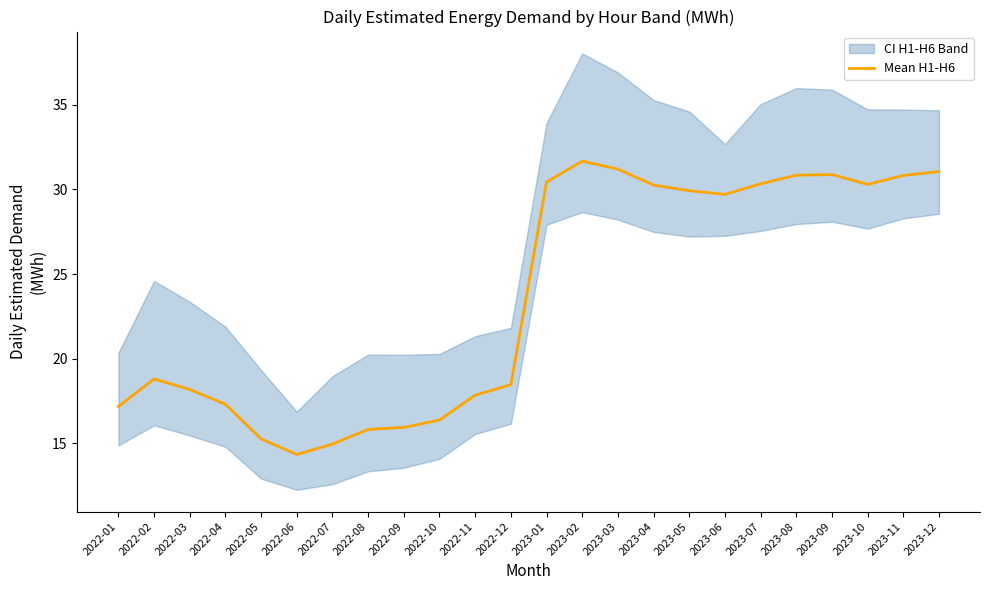

At which label does the data first exceed 29?

2023-01